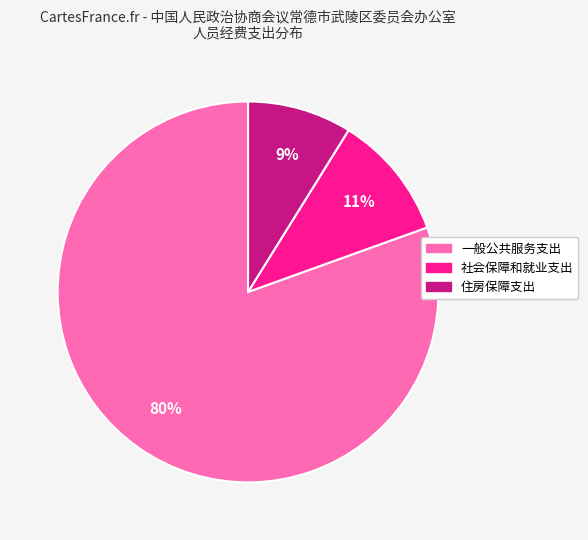

True or false: 住房保障支出 accounts for 9% of the total.

True